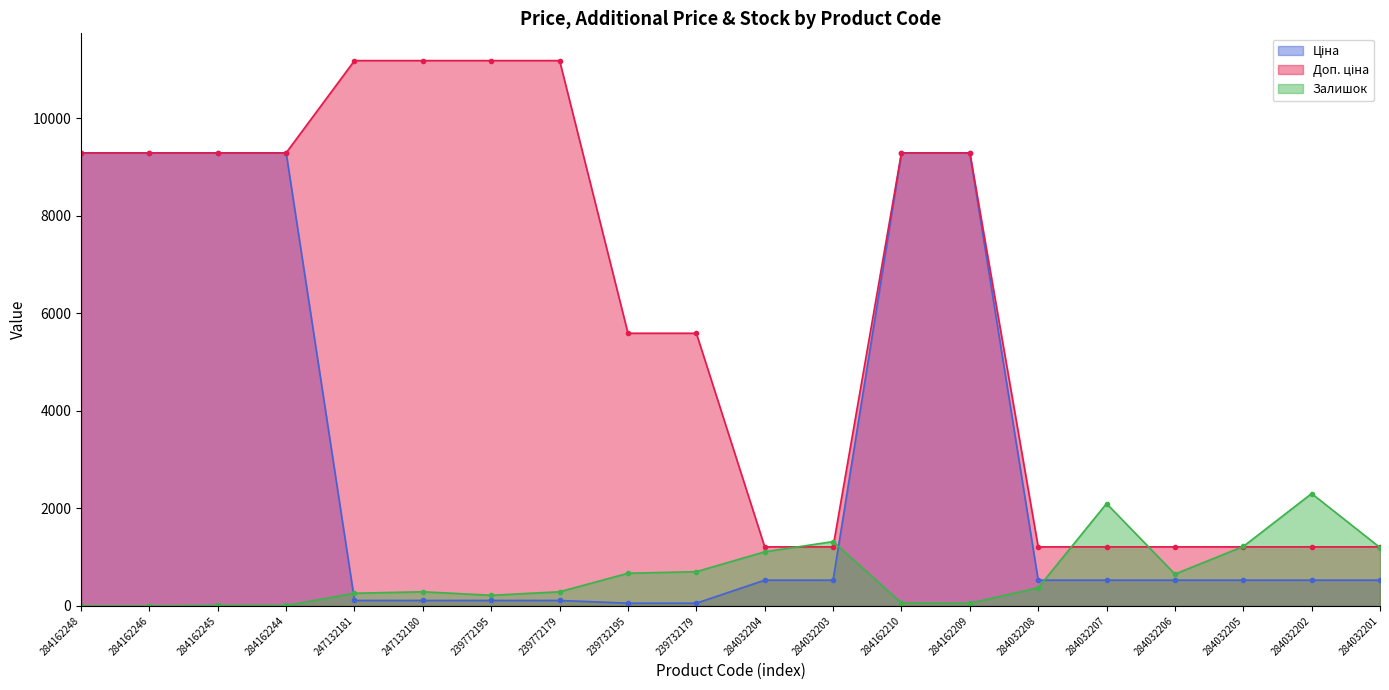

True or false: Ціна has a value of 328.1 at 284032202.

False